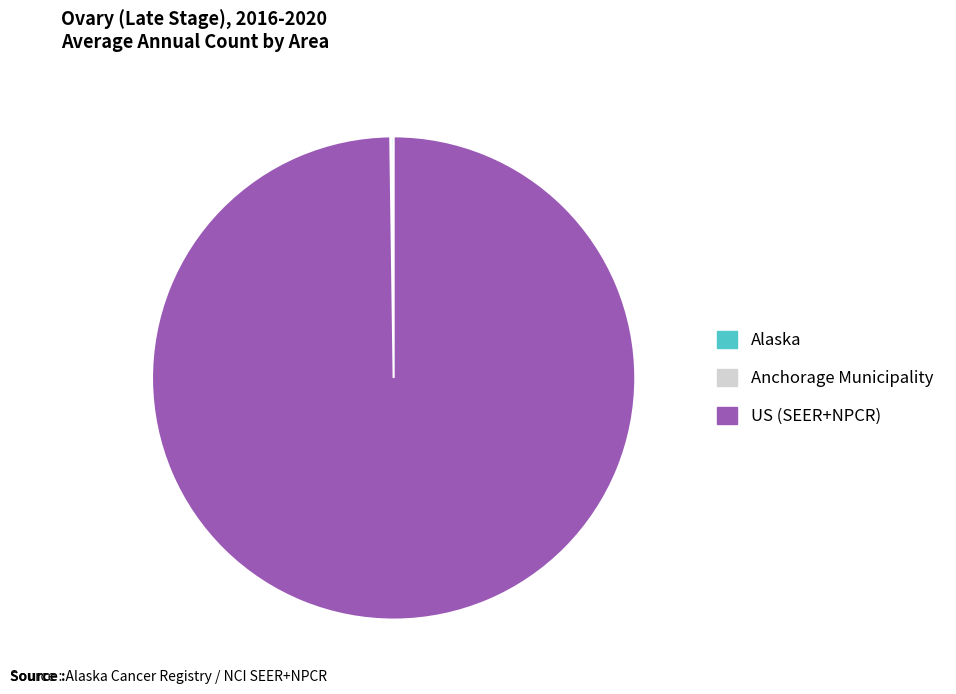

What is the majority slice?

US (SEER+NPCR)